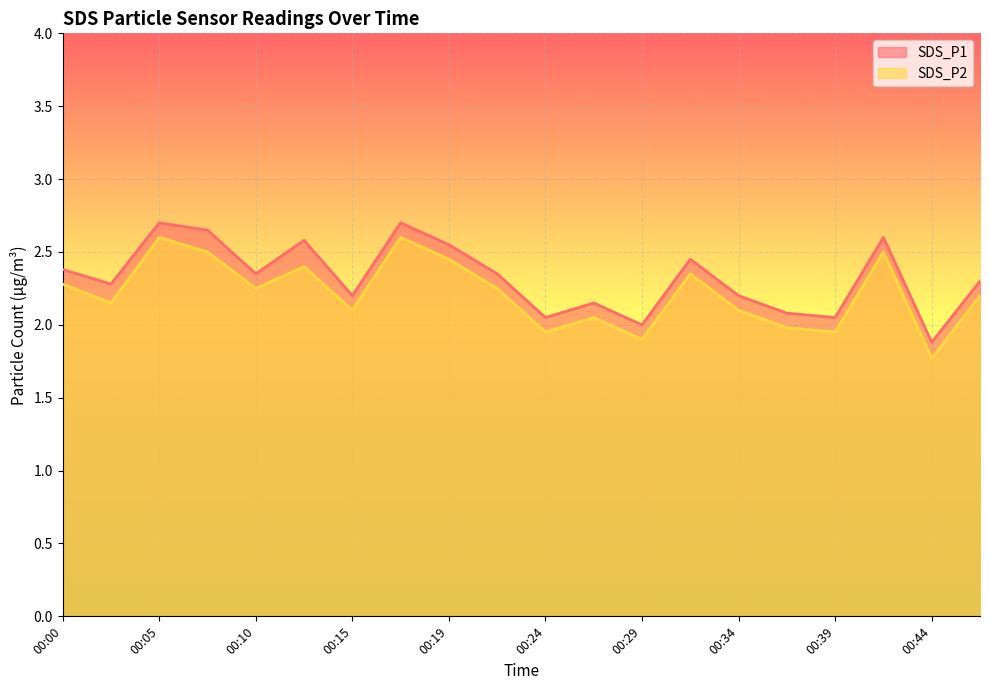

At which category does the chart reach its minimum across all series?

00:44